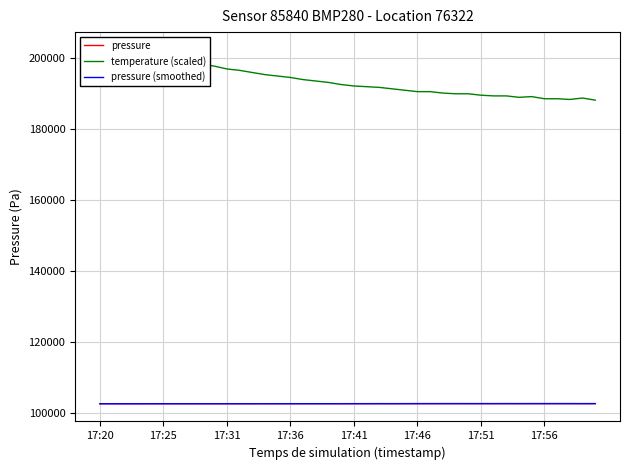

How many lines are shown in the chart?

3